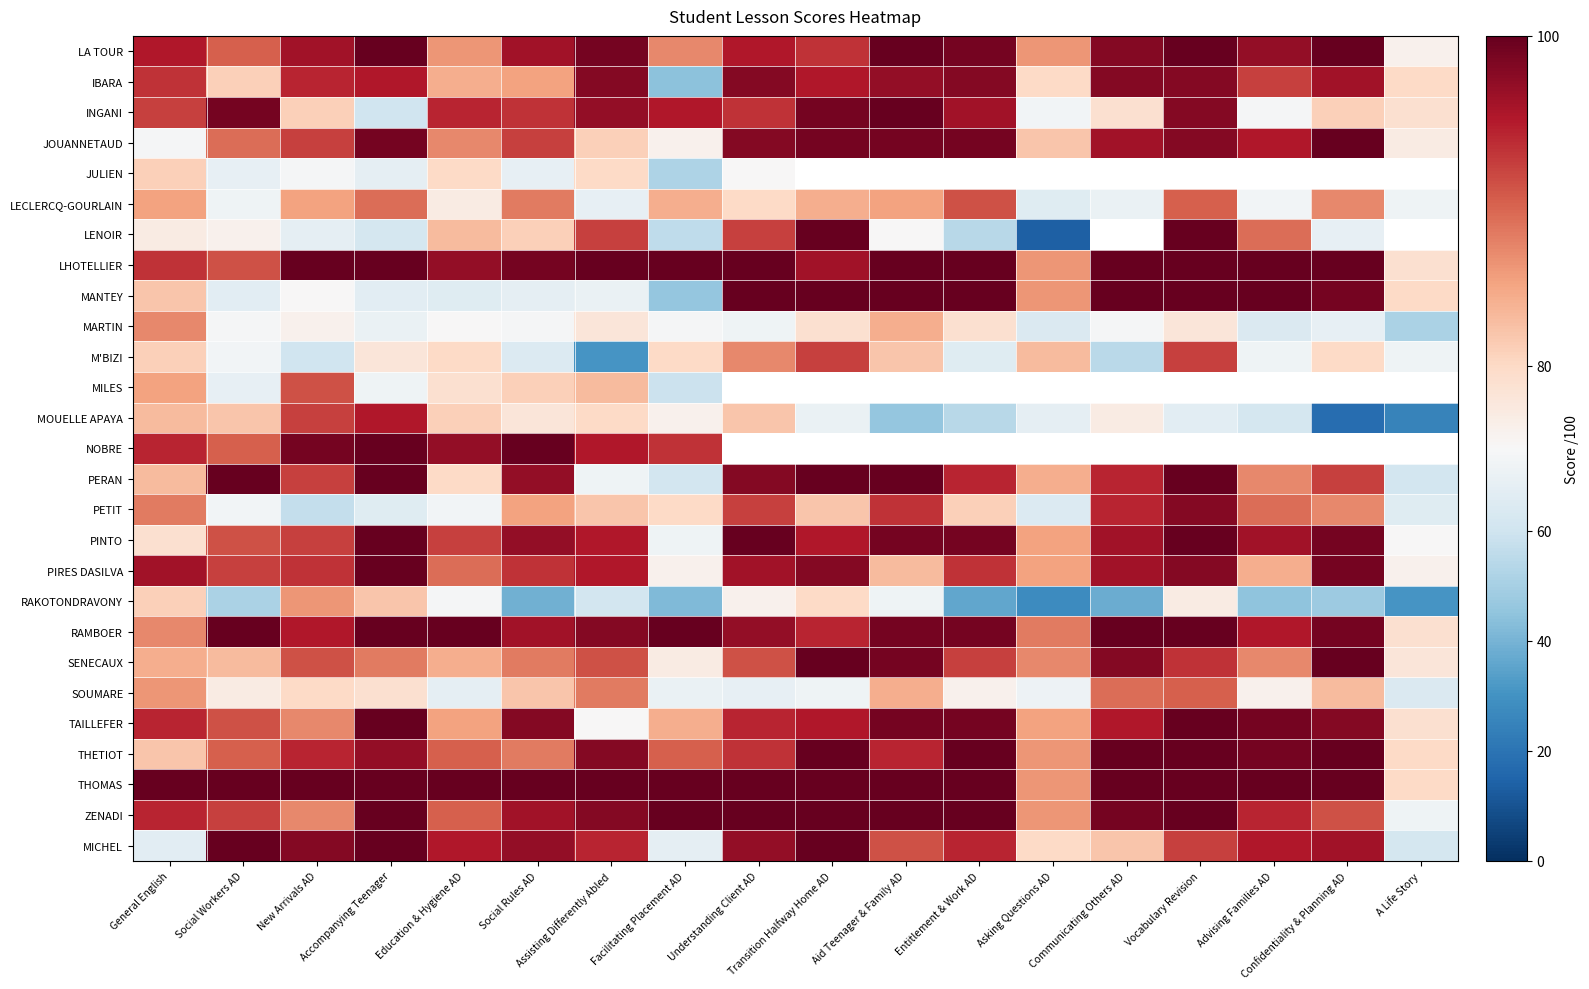

Count the number of categories in the chart.

18